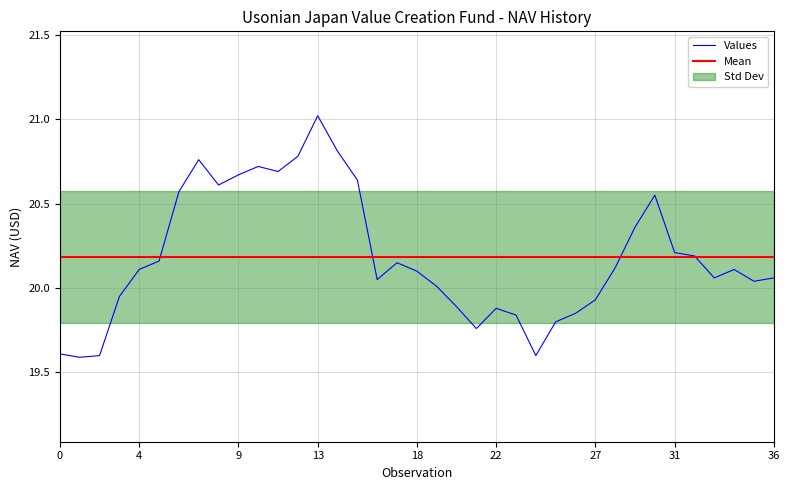

Between 13 and 28, which is larger?

13